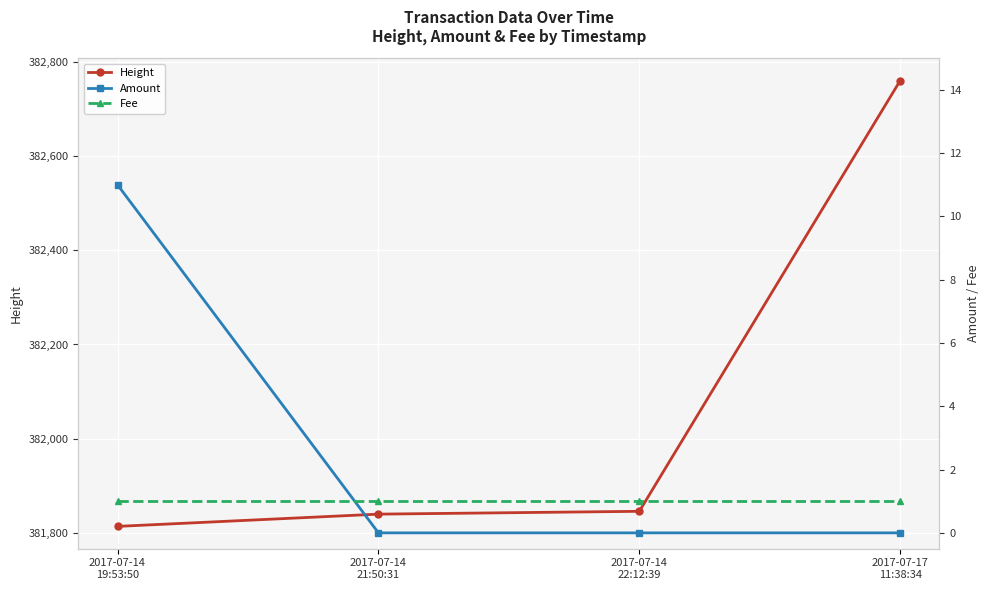

Is it true that Height equals 381840 at 2017-07-14
21:50:31?

True